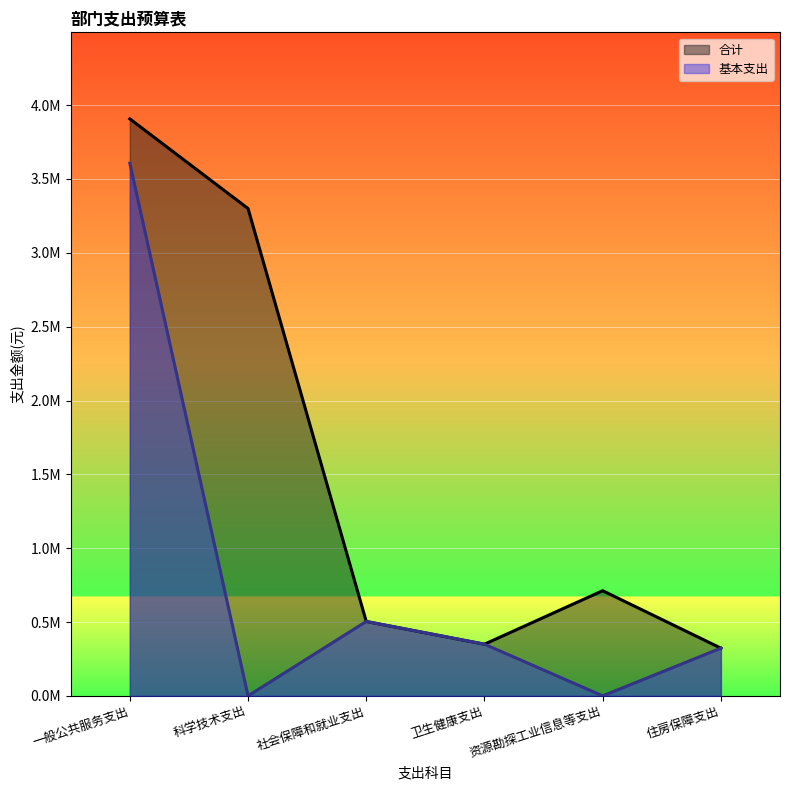

What is the sum of the 基本支出 values at 社会保障和就业支出 and 科学技术支出?

503765.2